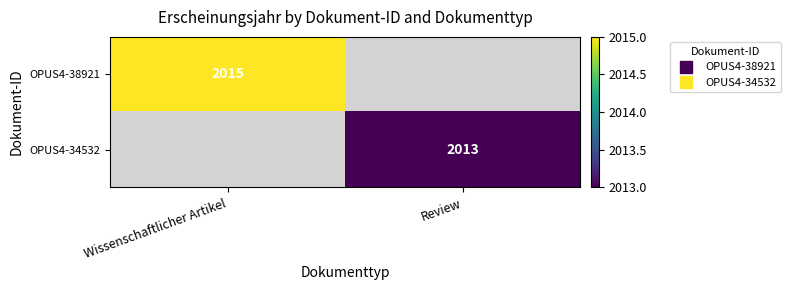

List the labels in order of OPUS4-38921 value, largest first.

Wissenschaftlicher Artikel, Review